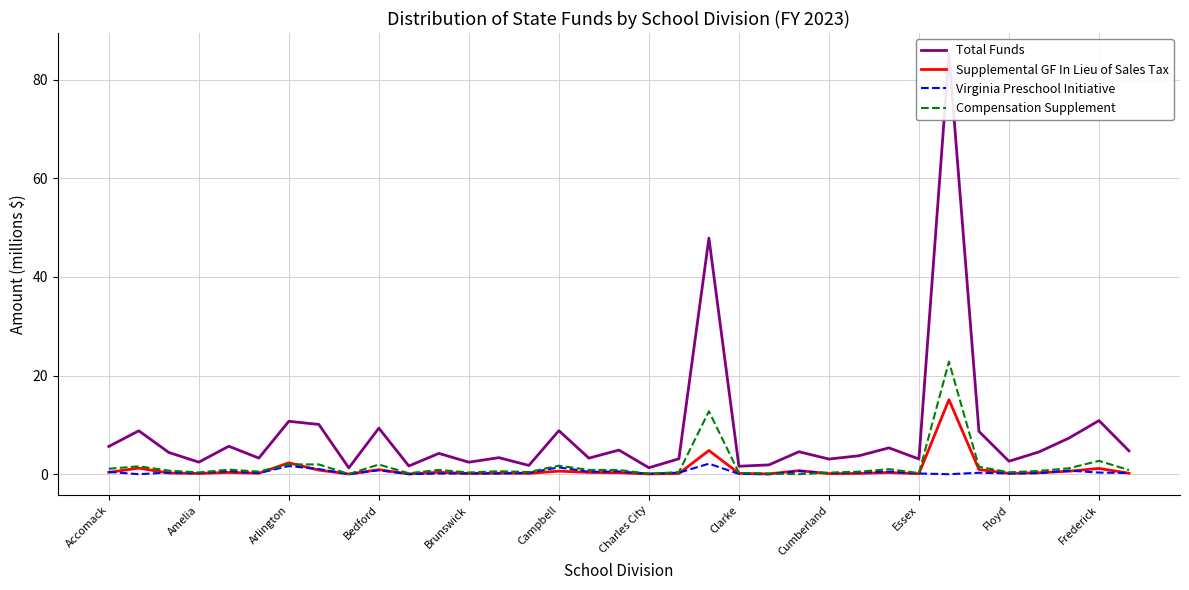

True or false: Total Funds has more than 2 points higher than both neighbors.

True